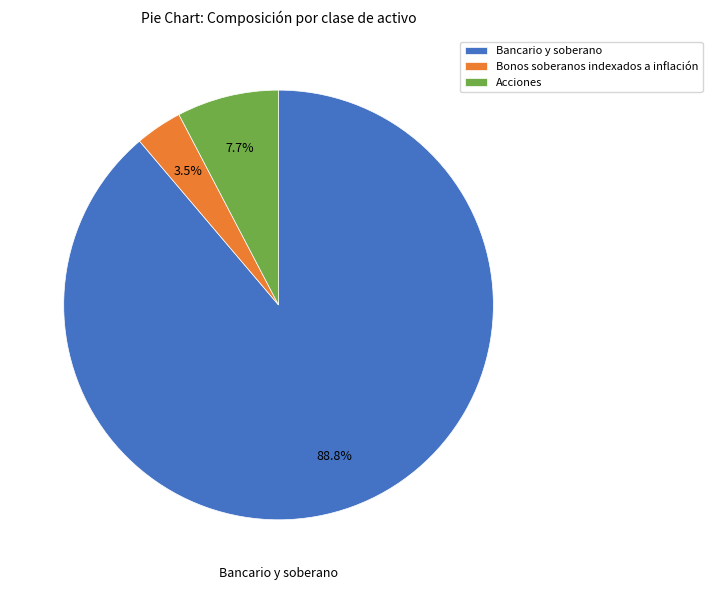

Is there any slice that represents more than half of the pie?

Yes